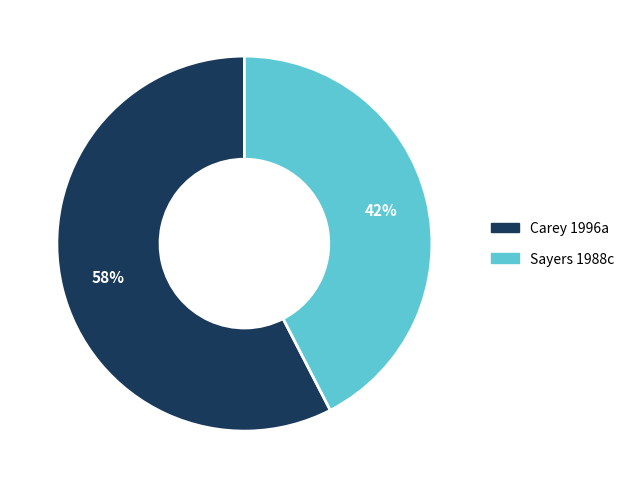

To the nearest percent, what percentage of the pie is Sayers 1988c?

42%